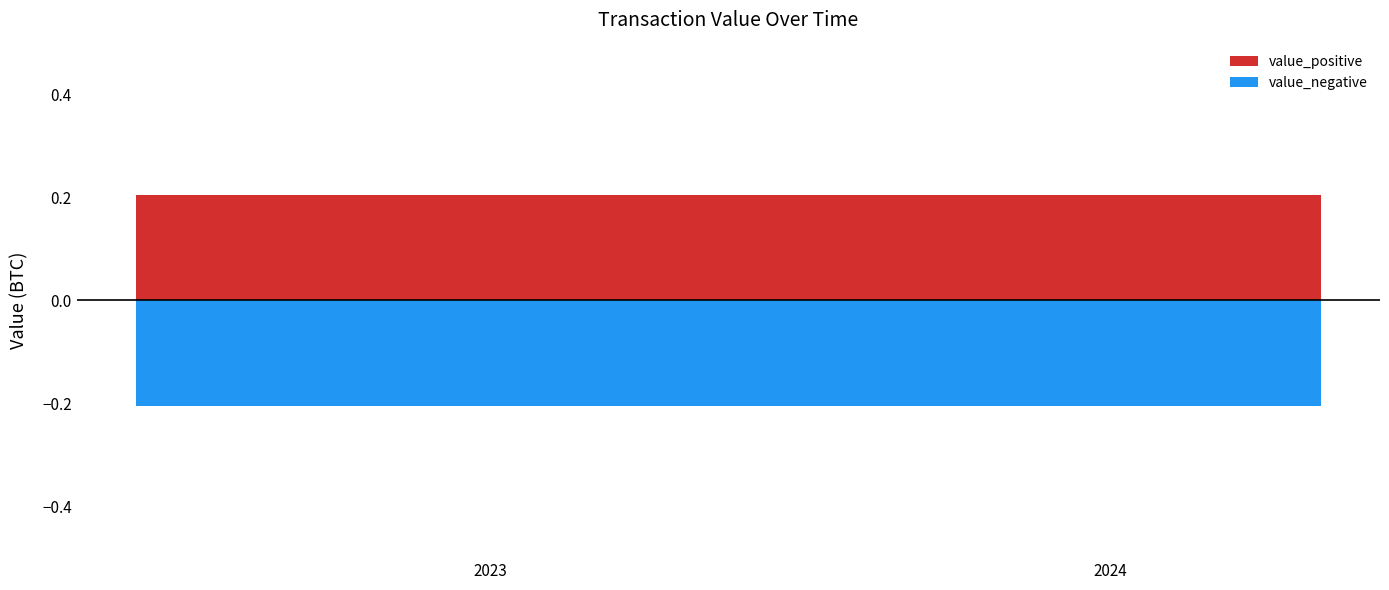

What is the smallest value displayed?

-0.2